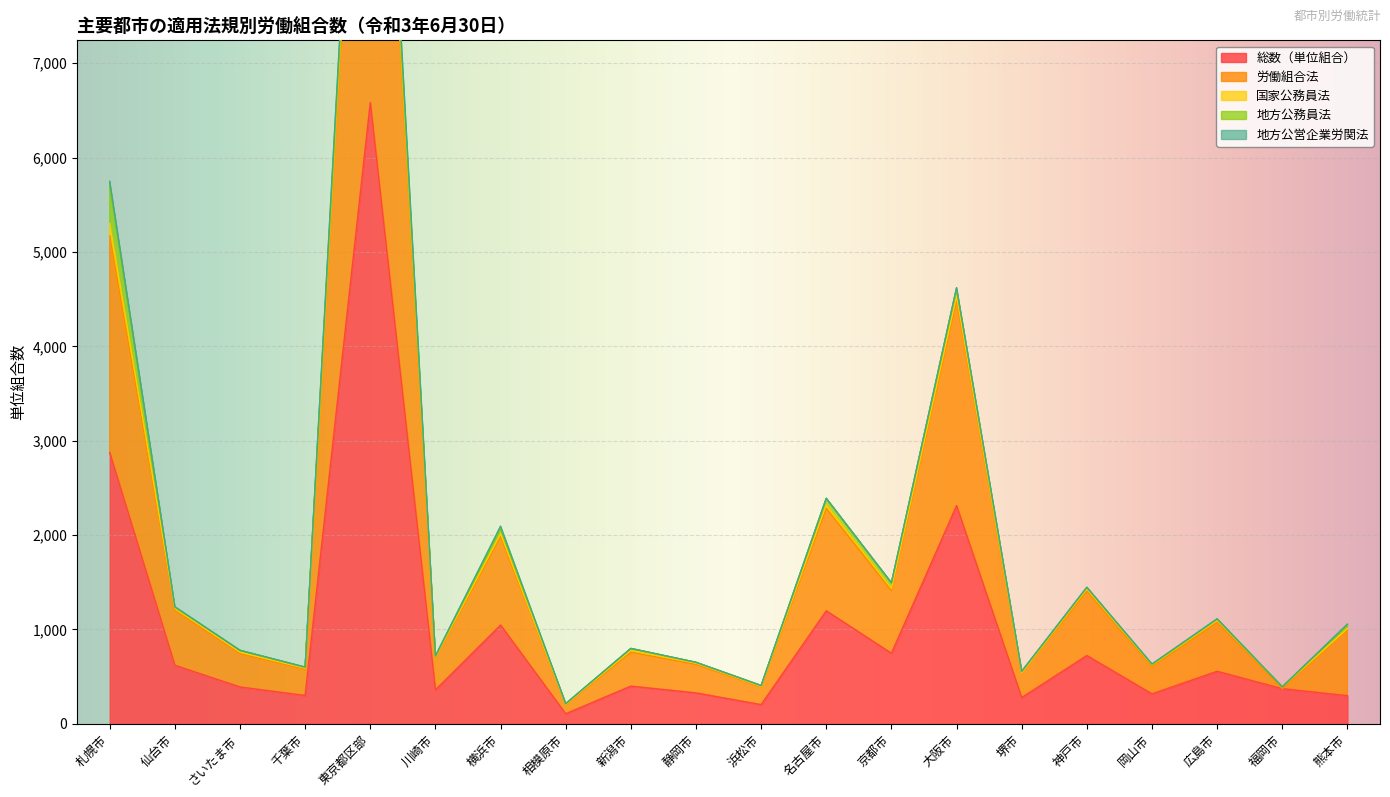

How many categories are shown in the chart?

20